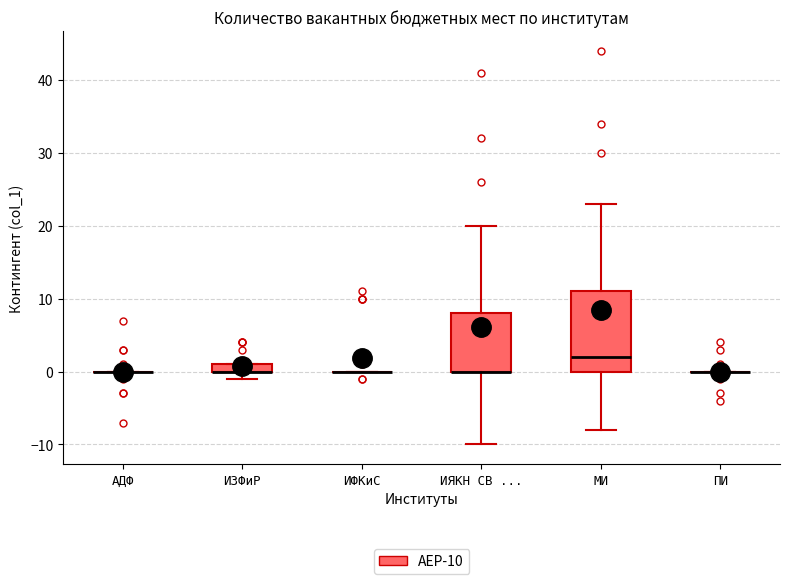

Which box is the tallest, from its lower edge to its upper edge?

МИ